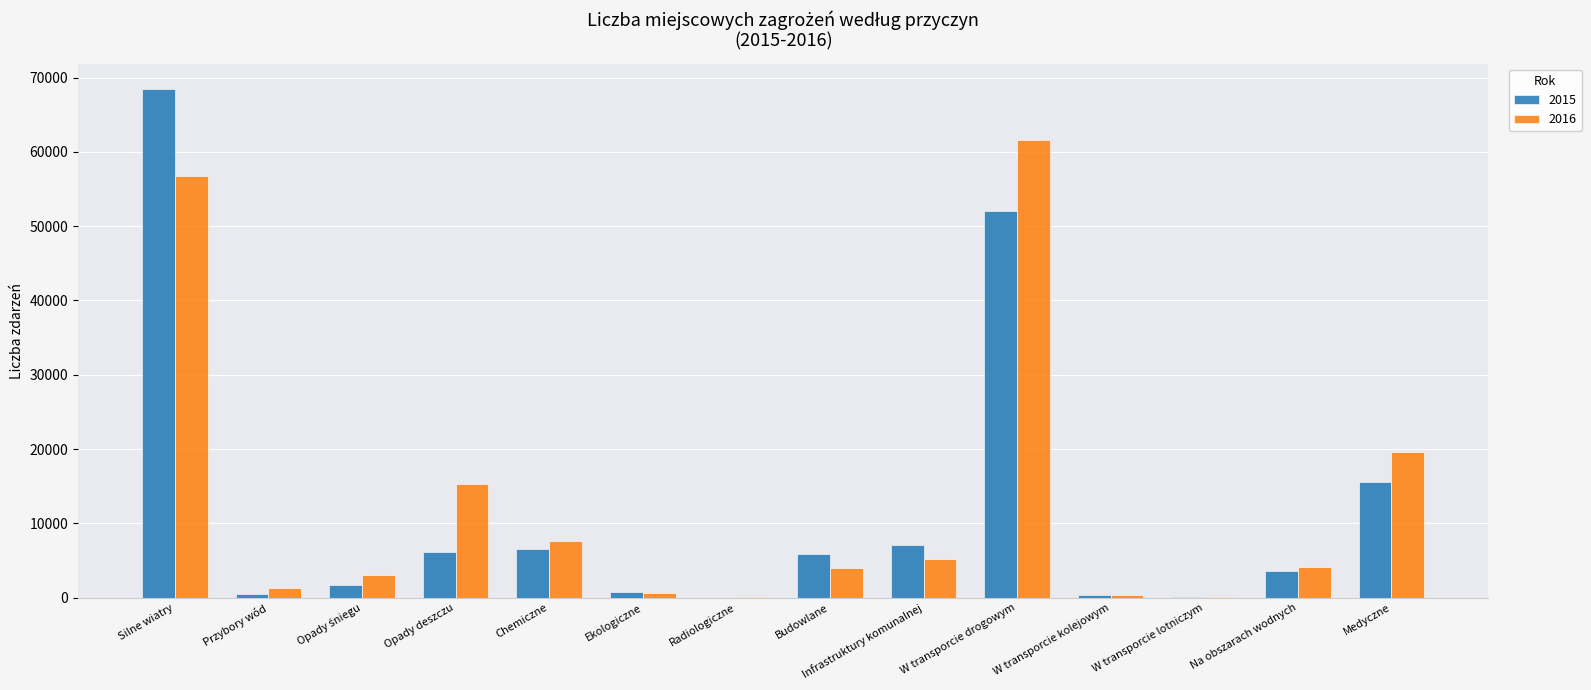

What value does the 2016 series have at W transporcie lotniczym, to the nearest 10?

130